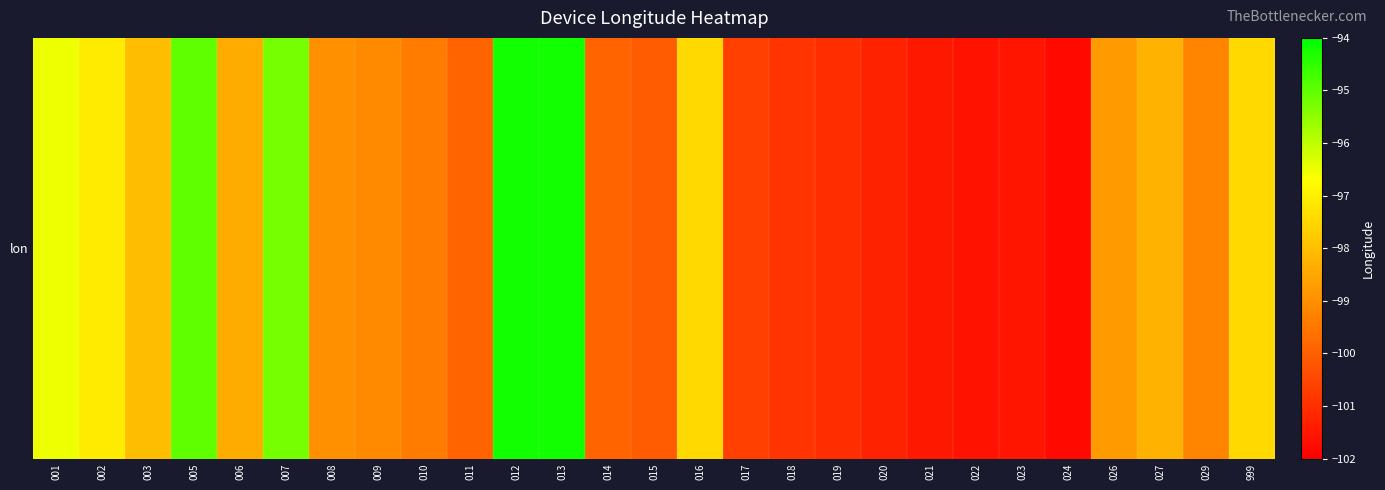

What is the sum of the values at 024 and 011?

-201.7